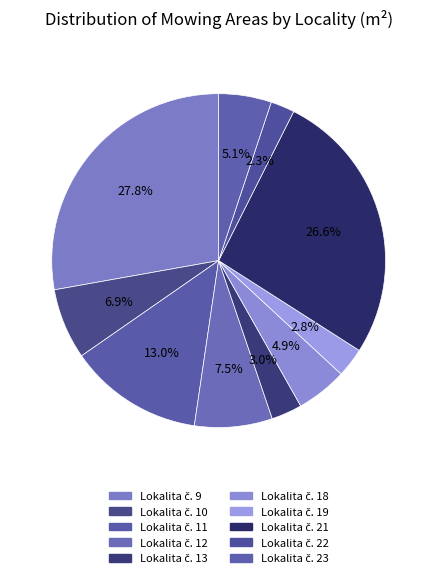

How many segments does this pie chart have?

10